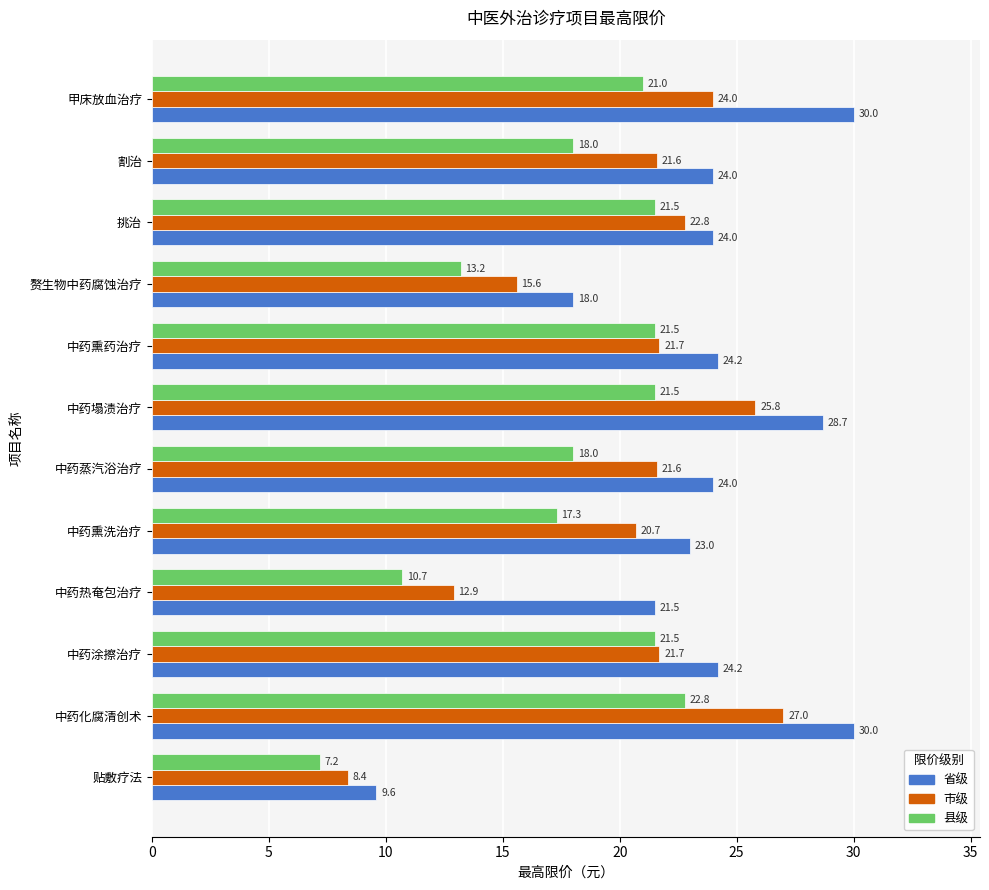

What is the smallest value displayed?

7.2